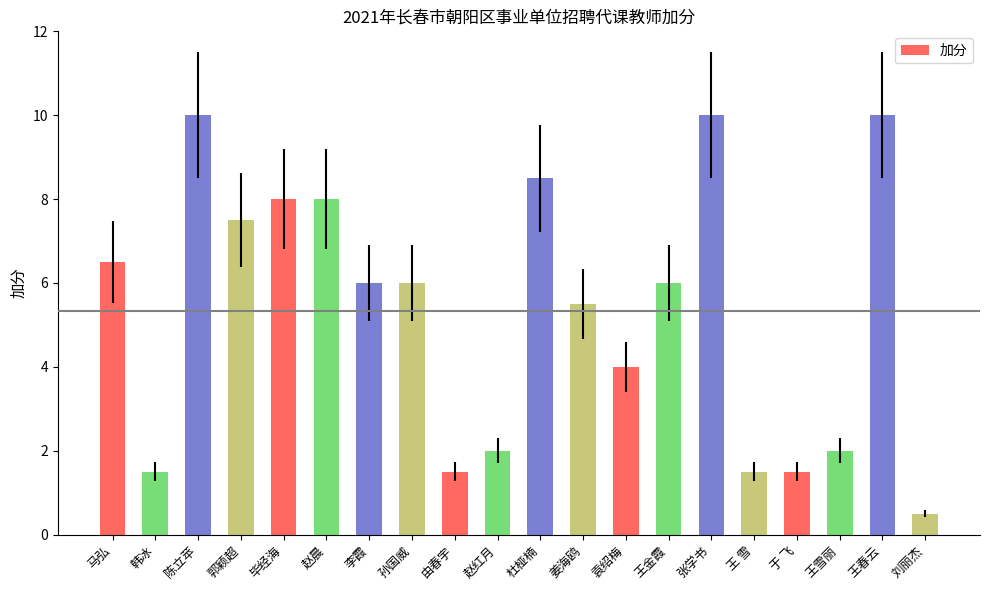

Approximately how many times larger is the value at 李霞 compared to 马弘?

0.9